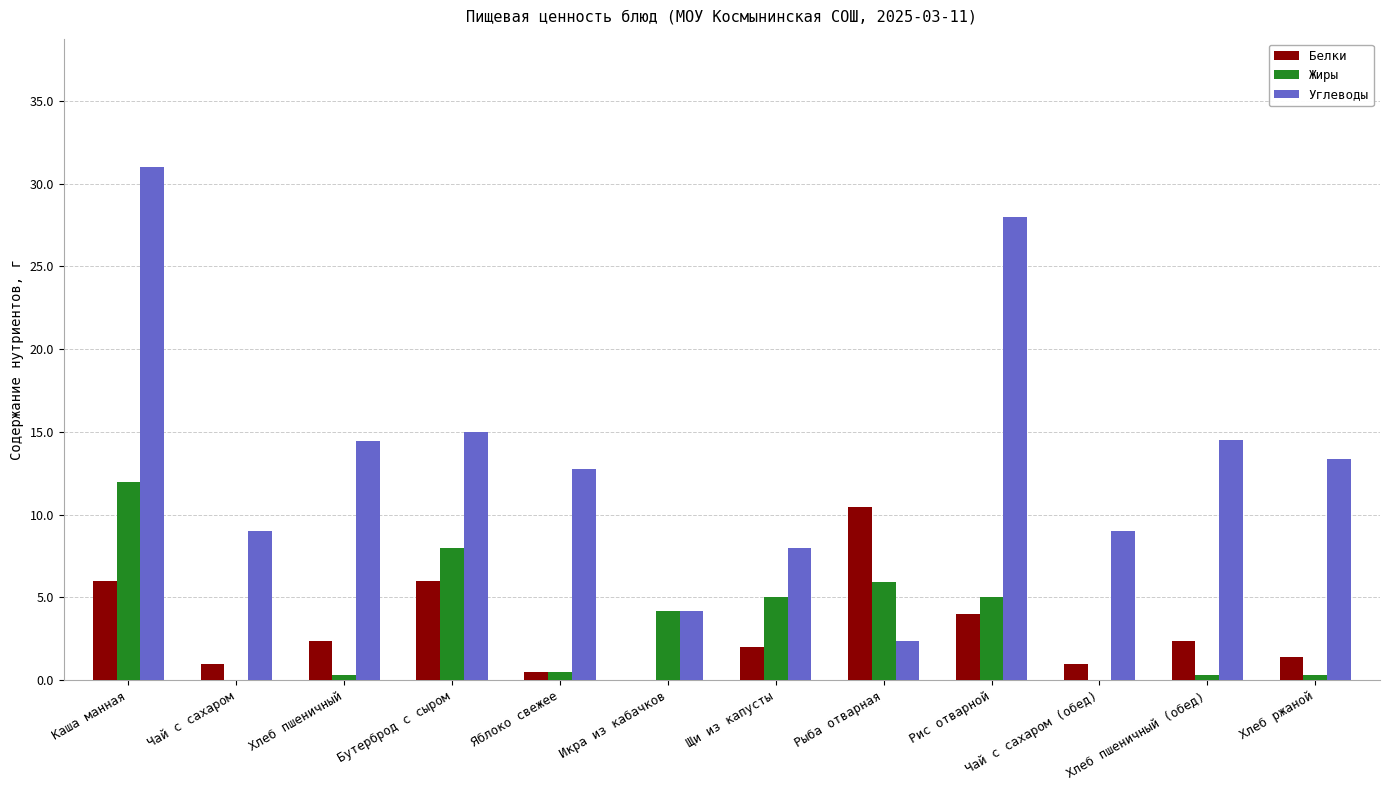

True or false: Жиры has a value of 7.2 at Каша манная.

False